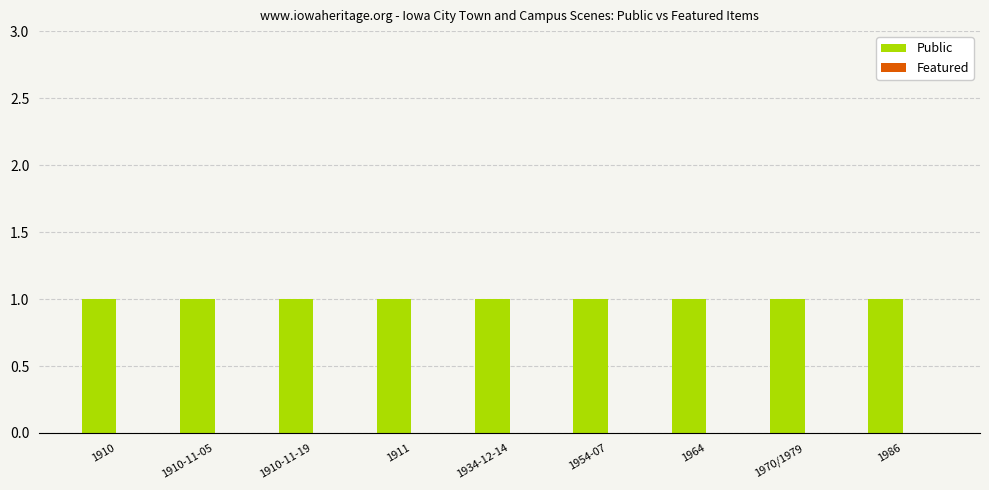

At which category is the sum across all series the highest?

1910